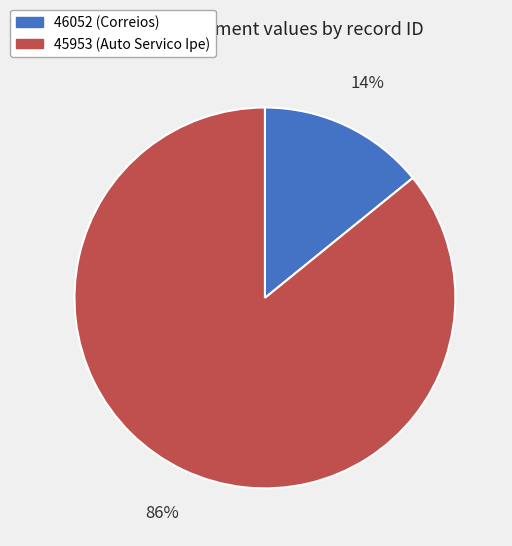

To the nearest percent, what is the combined percentage of 46052 and 45953?

100%